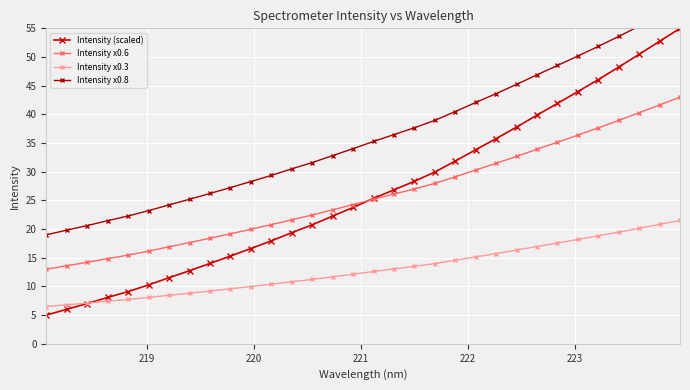

What is the value of the Intensity (scaled) point at the 27th from the left?

44.0